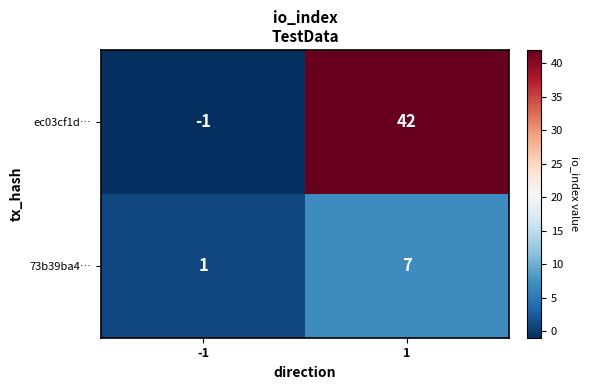

Which series has the largest total across all categories?

ec03cf1d…